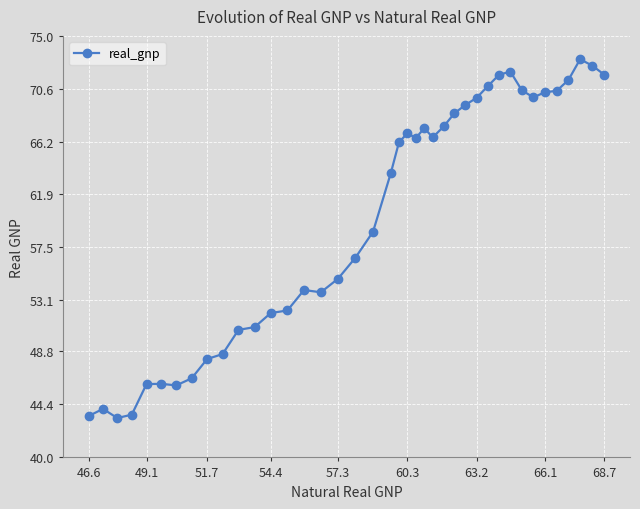

True or false: there are more than 0 points higher than both neighbors.

True